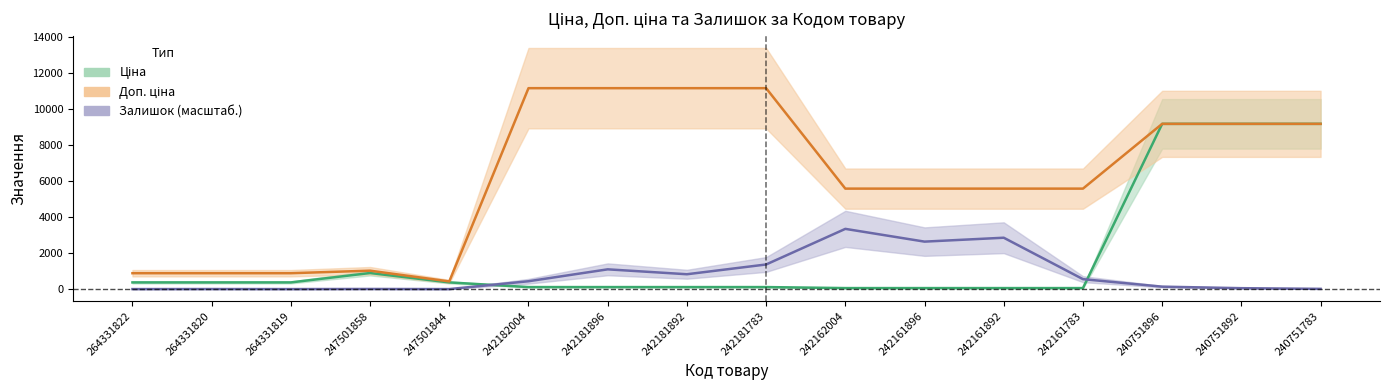

At how many categories does at least one series exceed 4251?

11